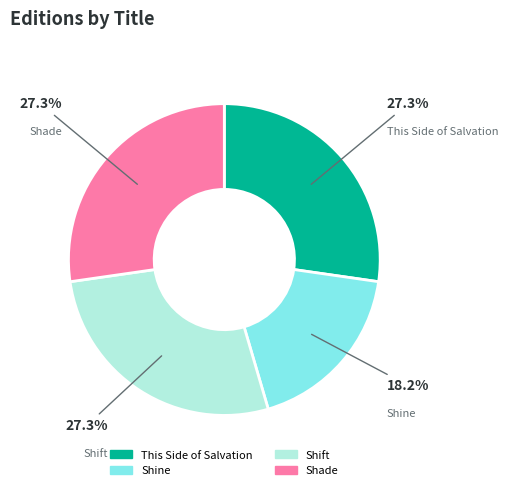

Approximately how many times larger is the value at This Side of Salvation compared to Shine?

1.5